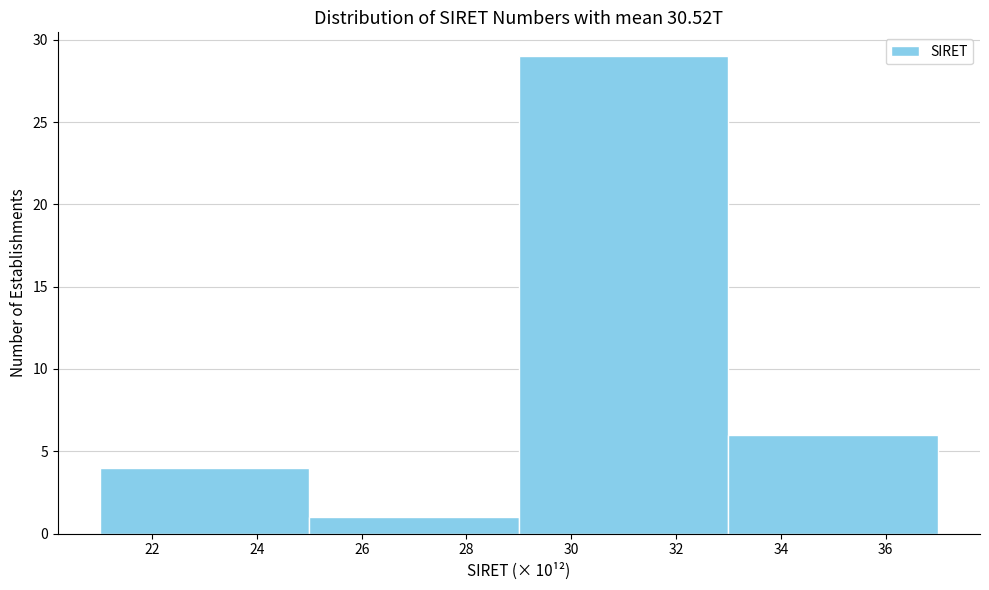

Reading left to right, transcribe this chart: for each bar, give the range it covers on the x-axis and its height. The values are not printed on the chart, so give them approximately, as read against the axis.

21 to 25: 4
25 to 29: 1
29 to 33: 29
33 to 37: 6